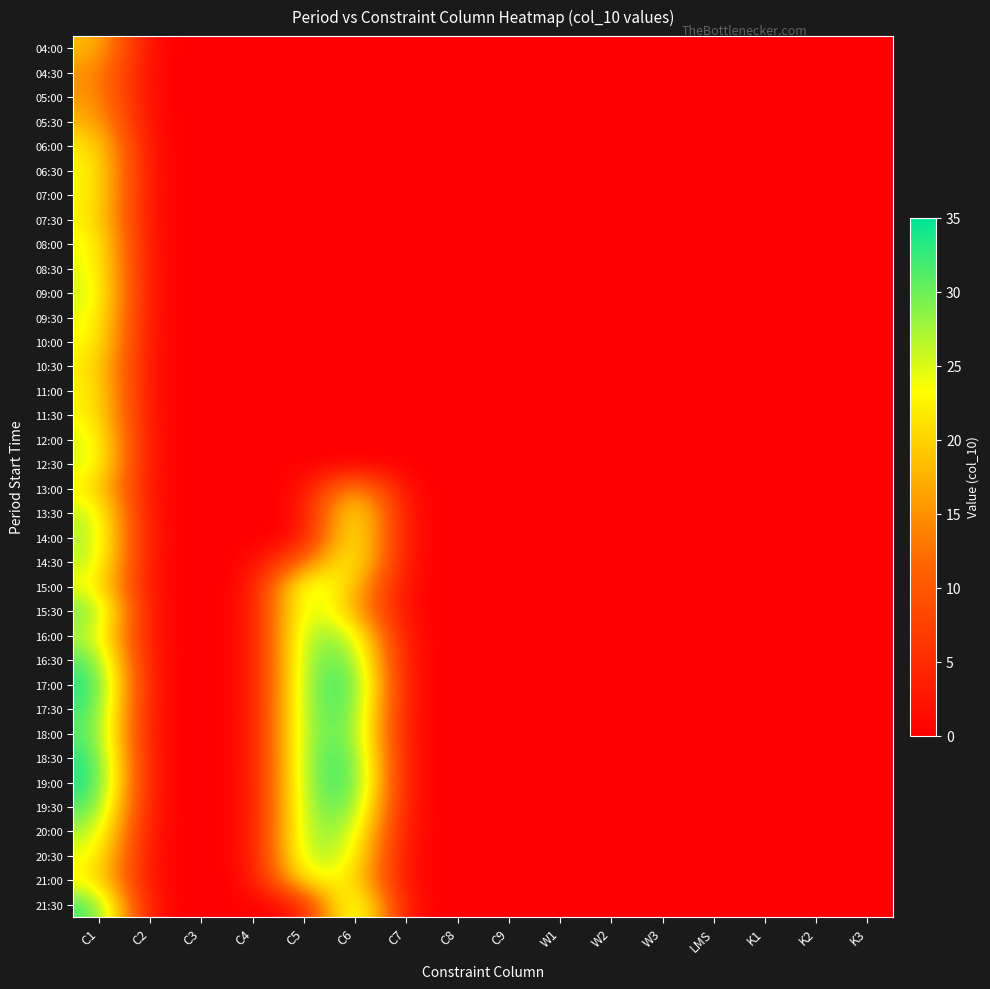

List the series in order of their peak value, lowest first.

04:30, 05:00, 05:30, 04:00, 06:00, 10:30, 13:00, 07:30, 11:00, 06:30, 11:30, 07:00, 21:00, 10:00, 08:00, 09:30, 08:30, 12:00, 12:30, 09:00, 14:30, 13:30, 14:00, 15:00, 20:00, 20:30, 16:00, 15:30, 16:30, 18:00, 19:30, 21:30, 17:30, 18:30, 17:00, 19:00